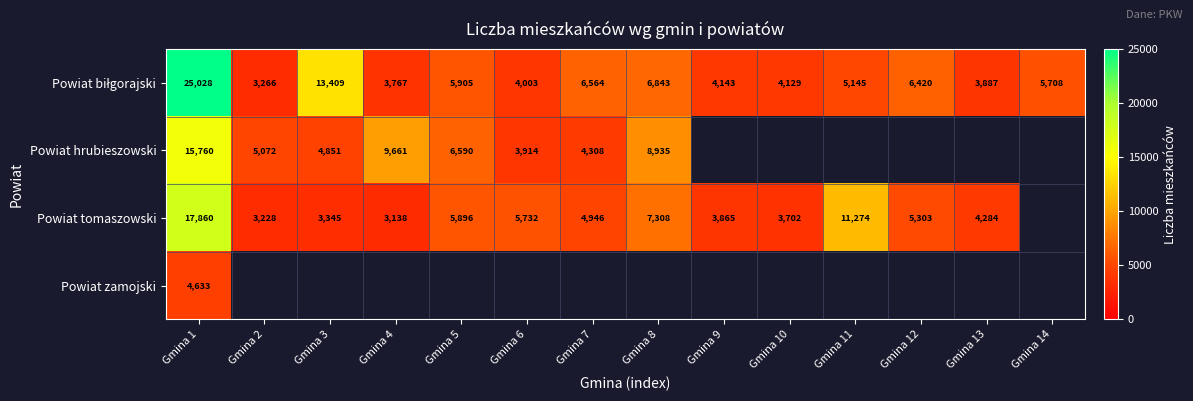

At which category does the chart reach its peak across all series?

Gmina 1